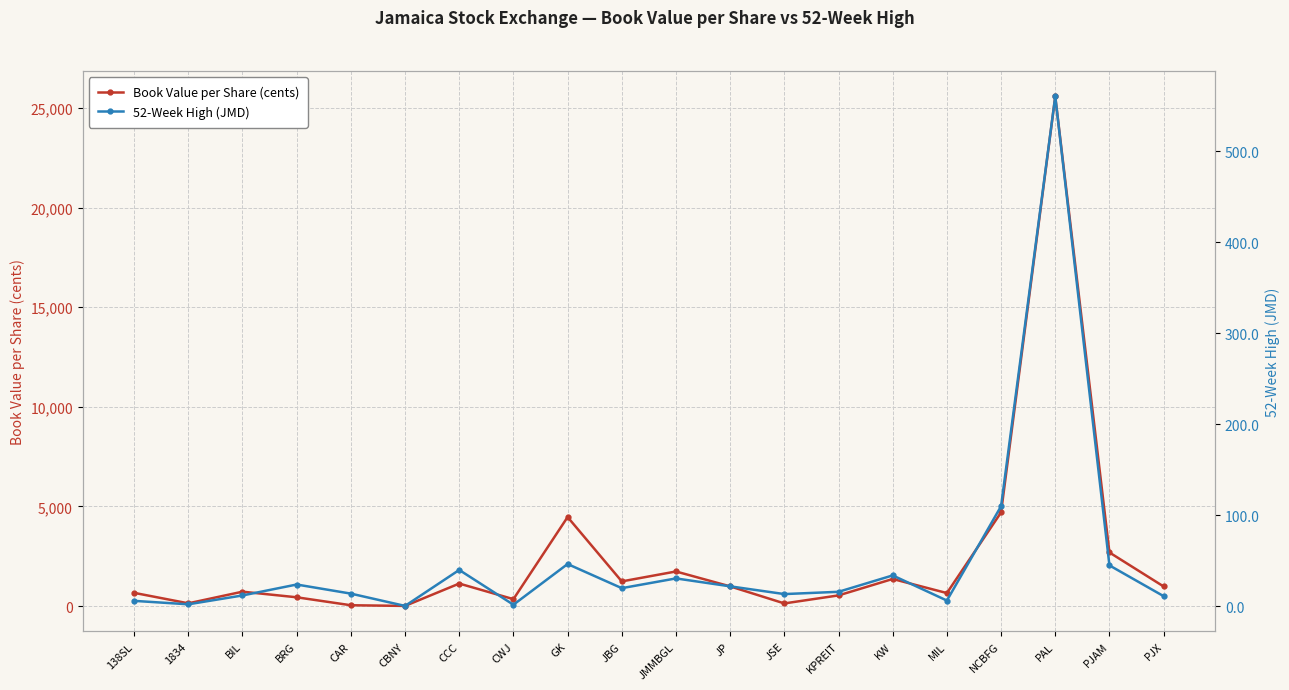

The Book Value per Share (cents) series shows 1622.0 at PJX. True or false?

False